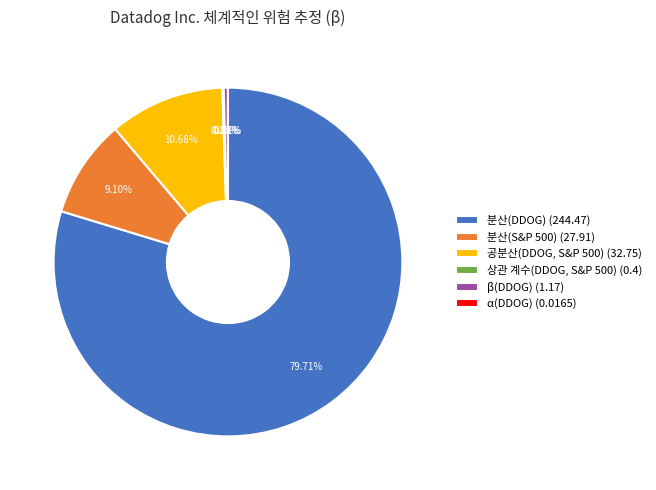

What percentage is the 공분산(DDOG, S&P 500) slice, to the nearest percent?

11%